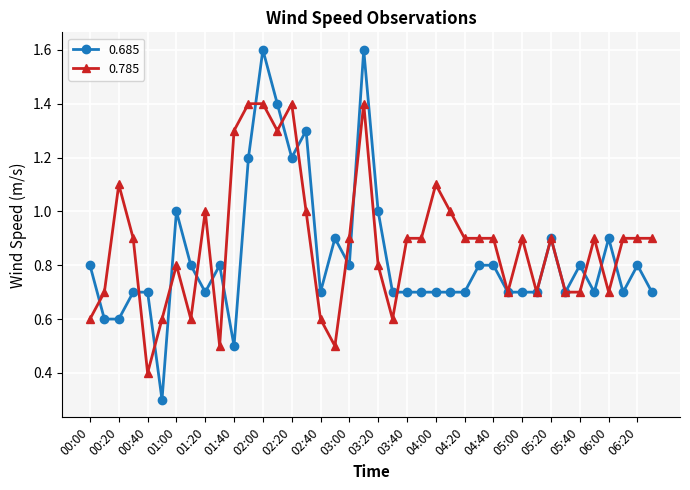

What is the minimum value for 0.685?

0.3